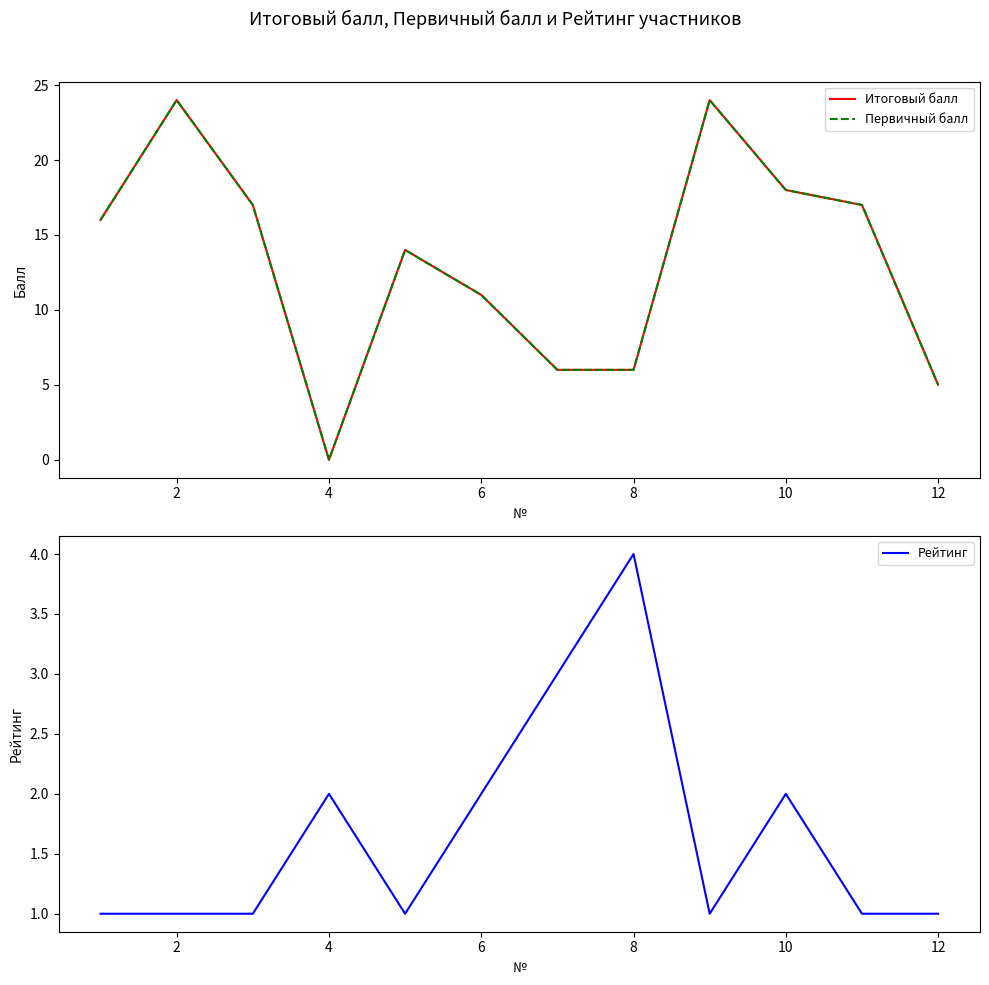

Is it true that Рейтинг equals 1 at 2?

True